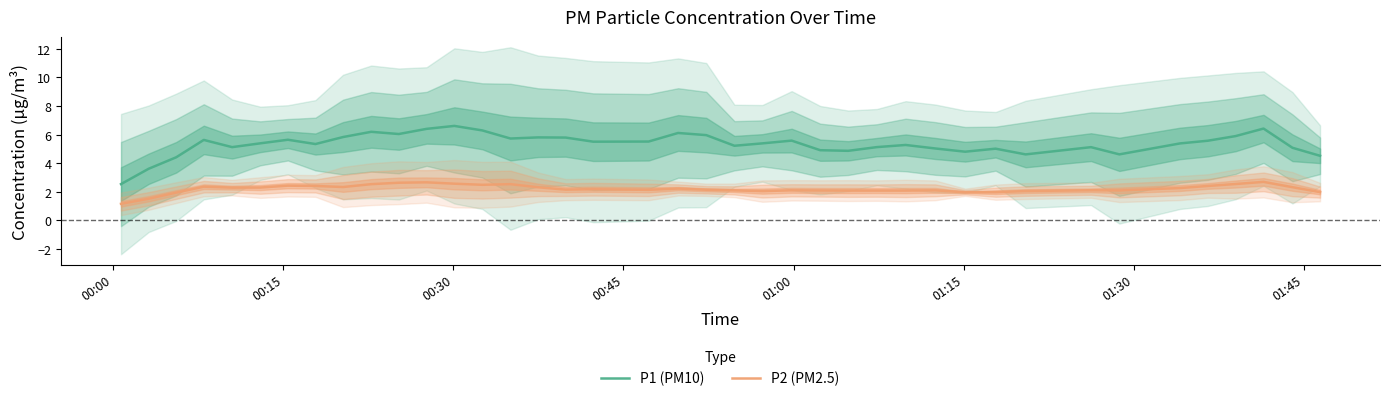

What is the highest value of the P2 (PM2.5) series?

2.7